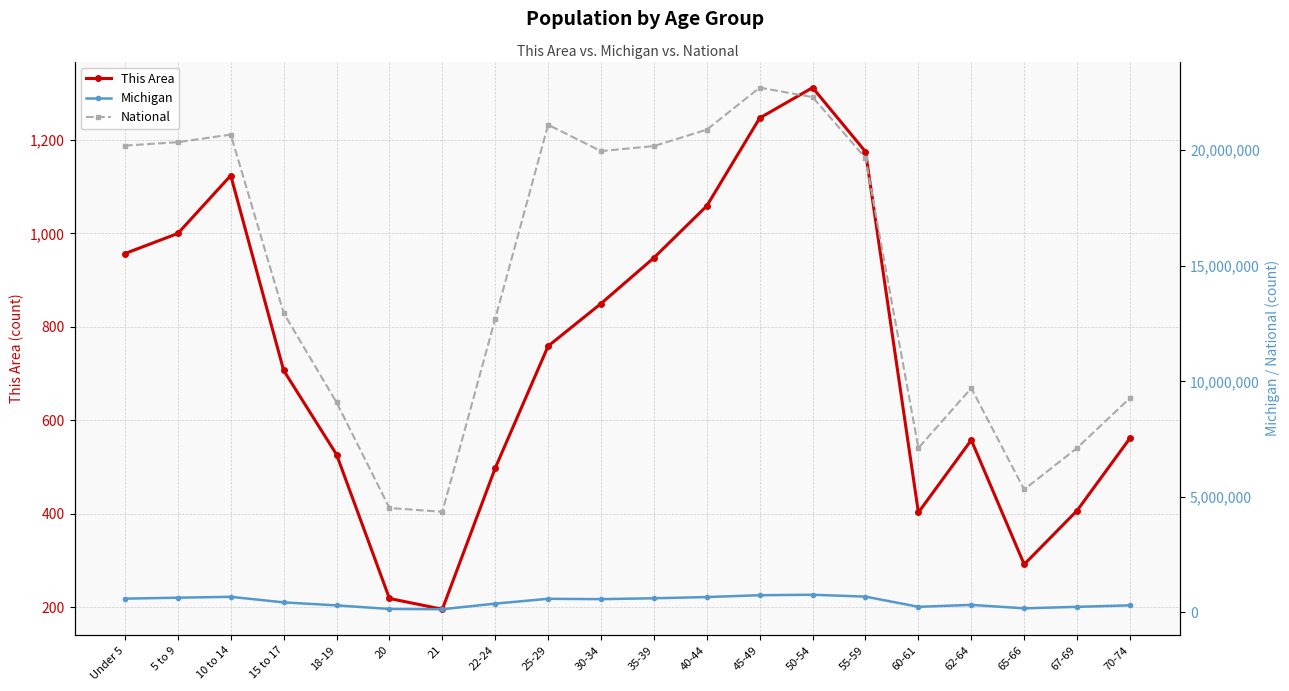

At which label is This Area closest to 754?

25-29